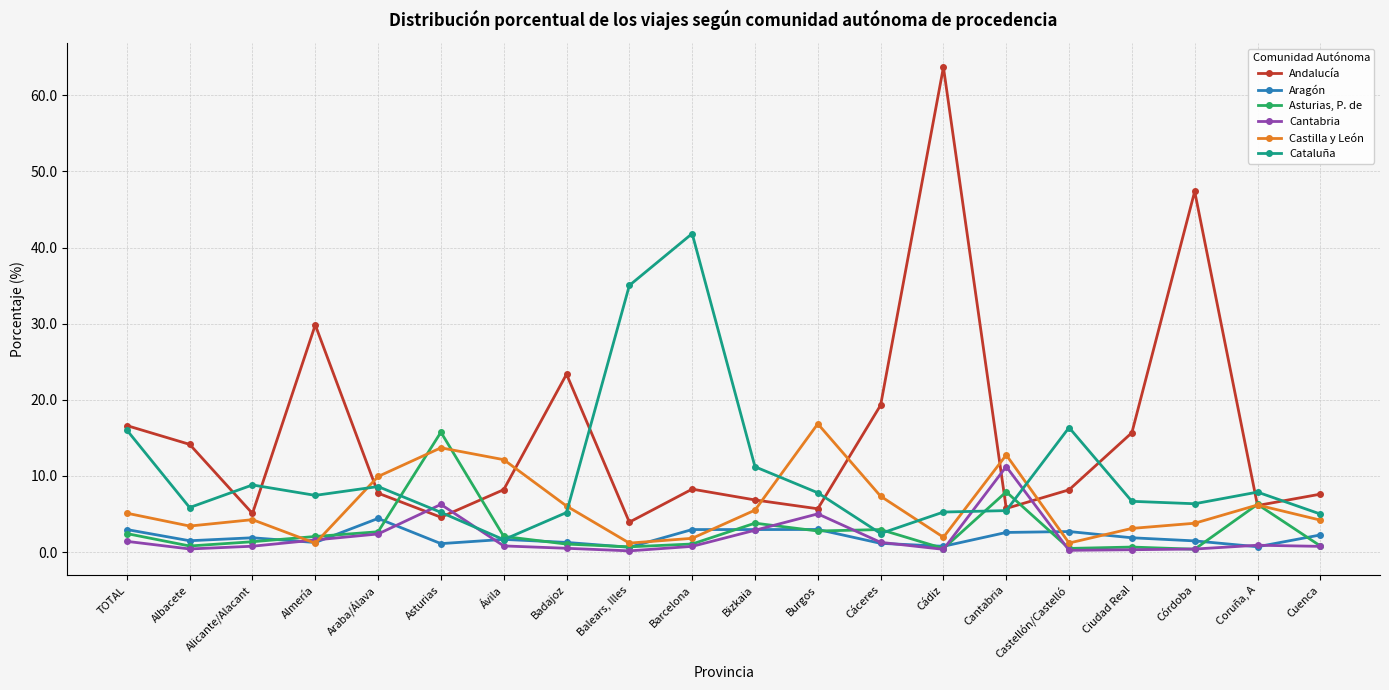

At Cáceres, list the series in order from smallest to largest.

Aragón, Cantabria, Cataluña, Asturias, P. de, Castilla y León, Andalucía